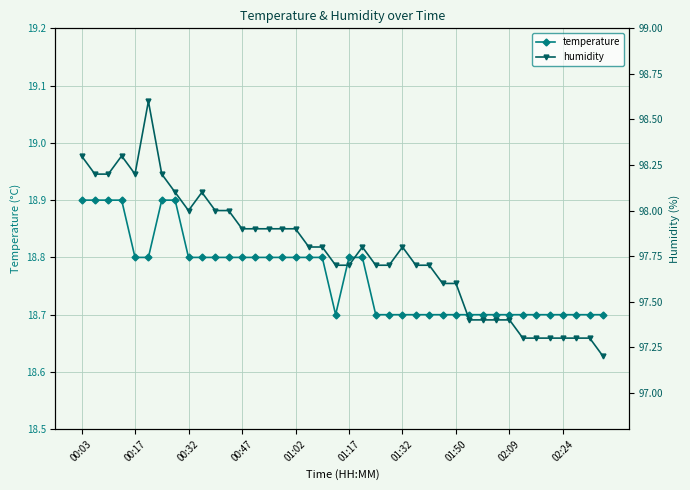

What is the minimum value for temperature?

18.7